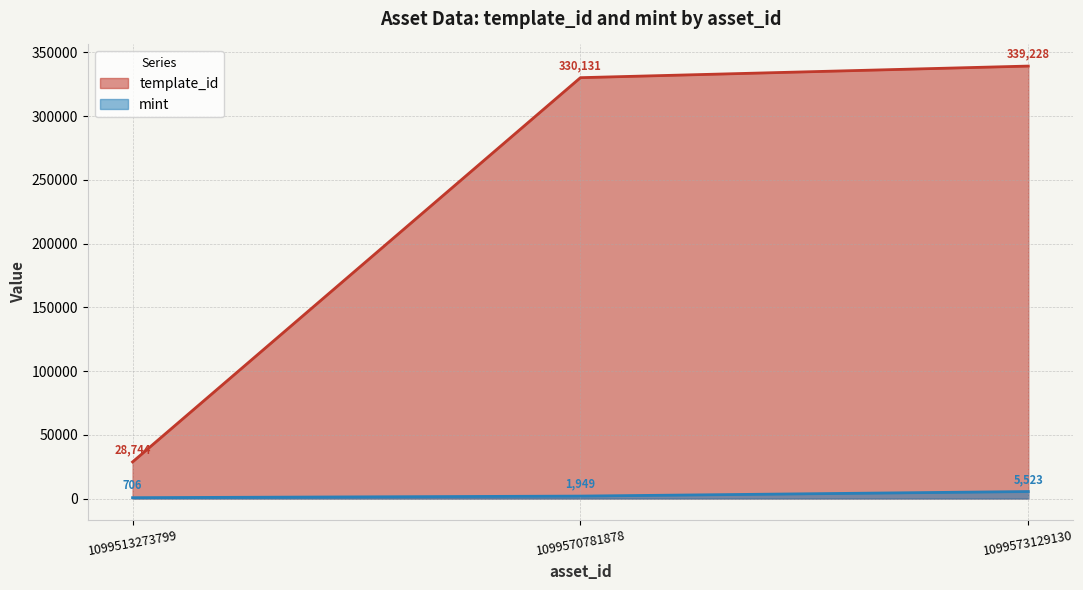

What are all the series names shown in the legend?

template_id, mint